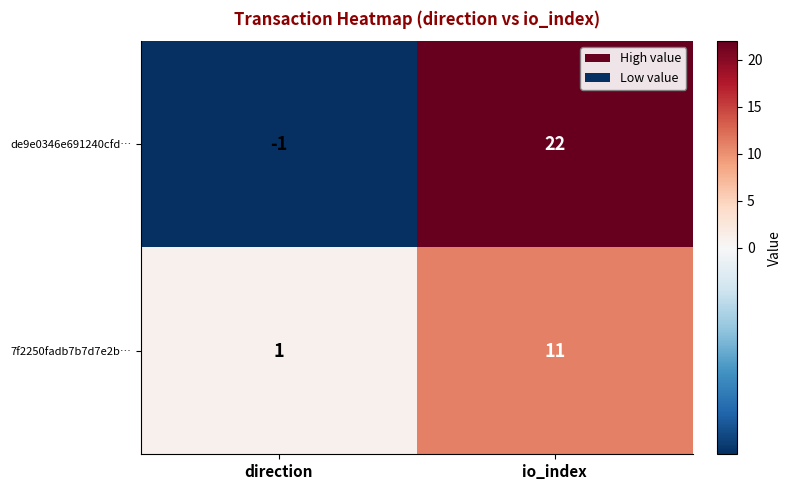

List the series in order of their peak value, lowest first.

7f2250fadb7b7d7e2b…, de9e0346e691240cfd…